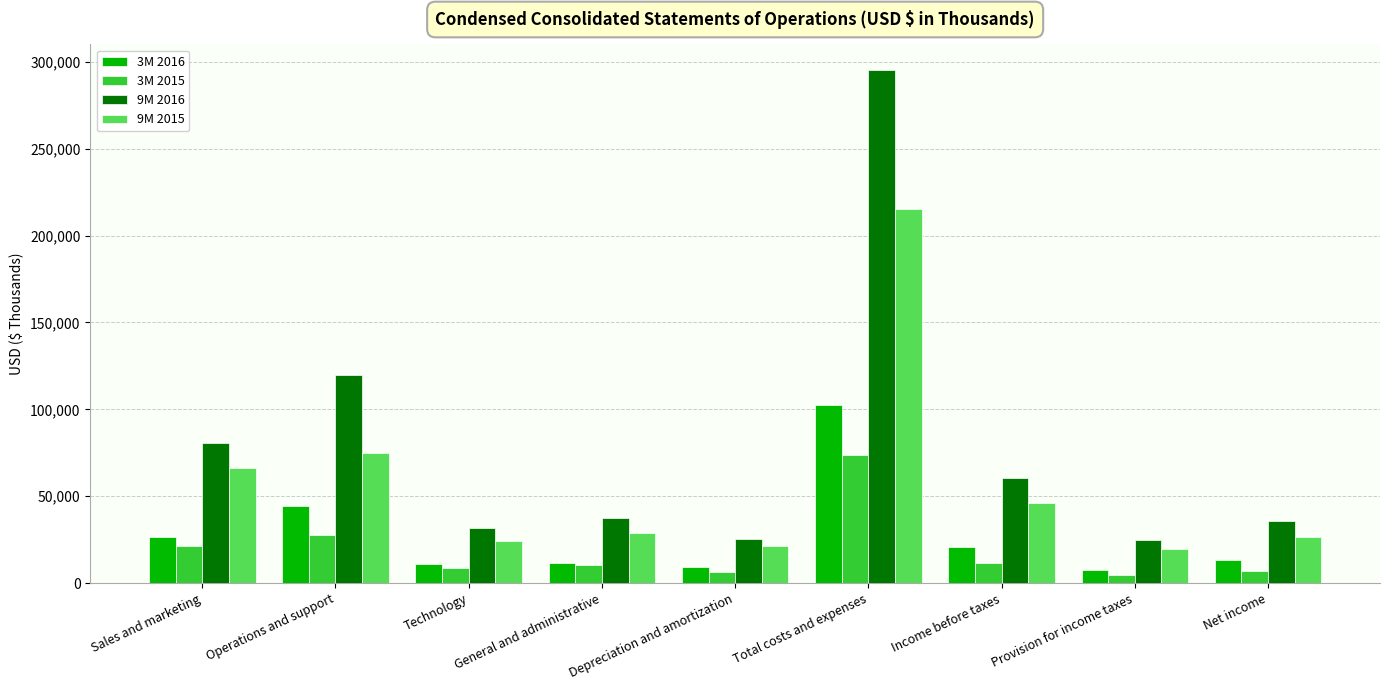

What are all the series names shown in the legend?

3M 2016, 3M 2015, 9M 2016, 9M 2015